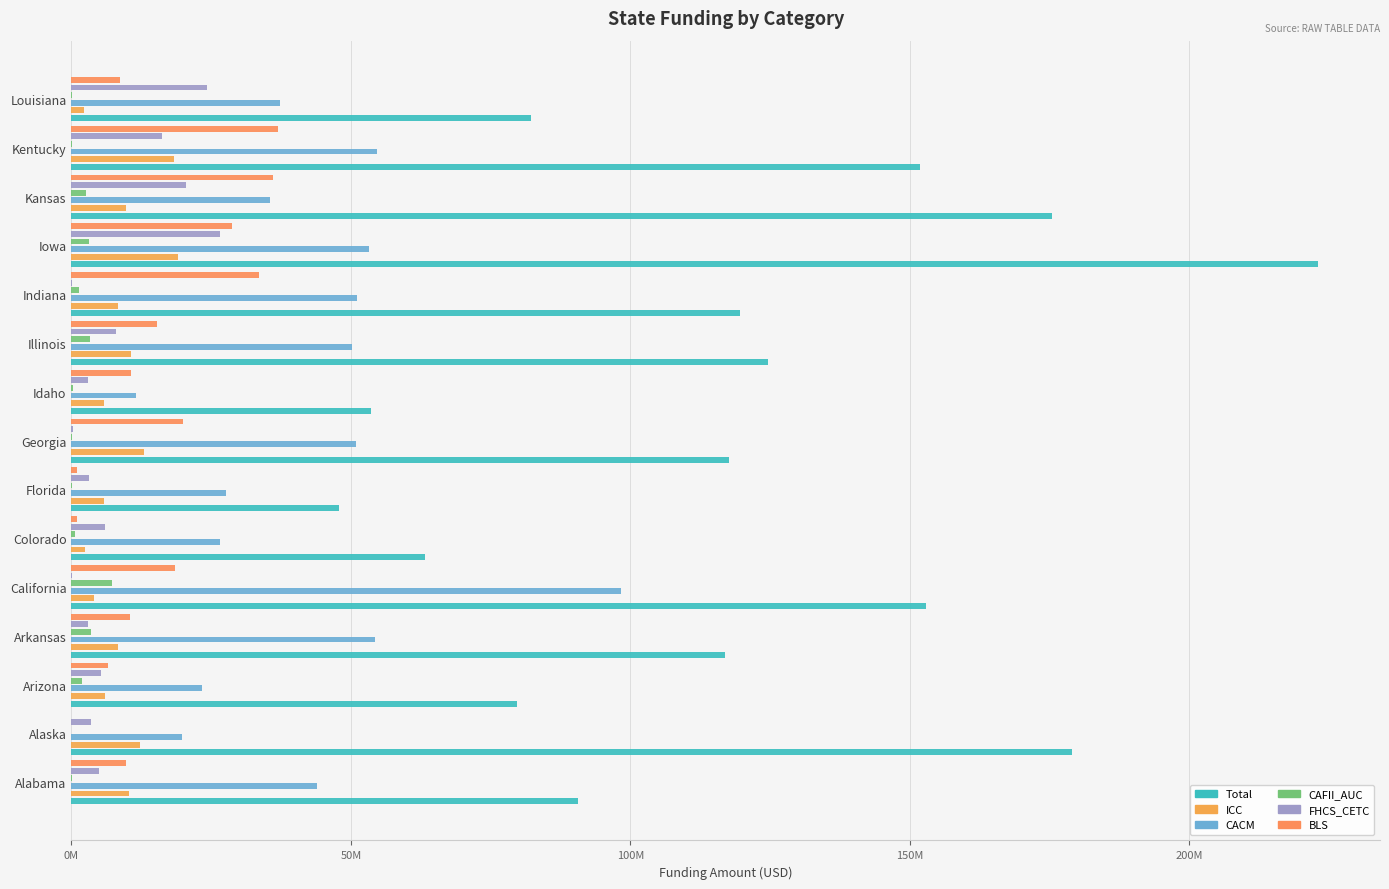

How many bars are there in each group?

6